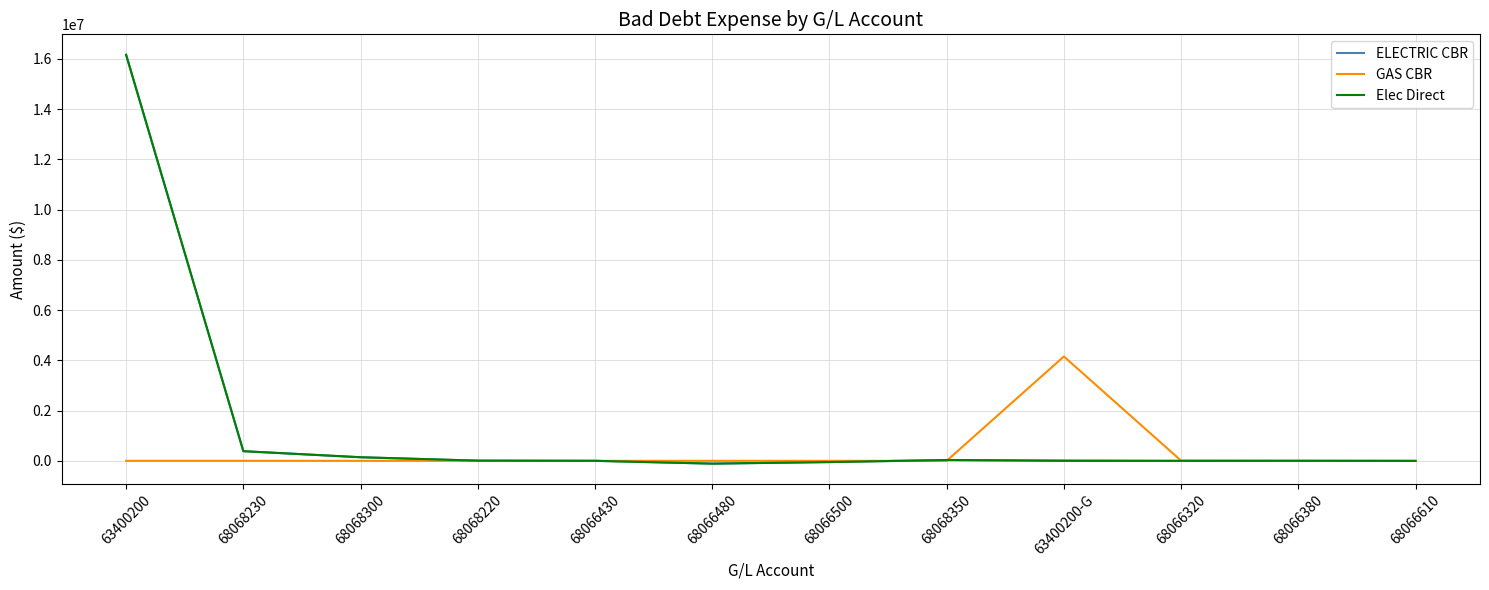

True or false: GAS CBR has a value of 1929318.8 at 68068300.

False